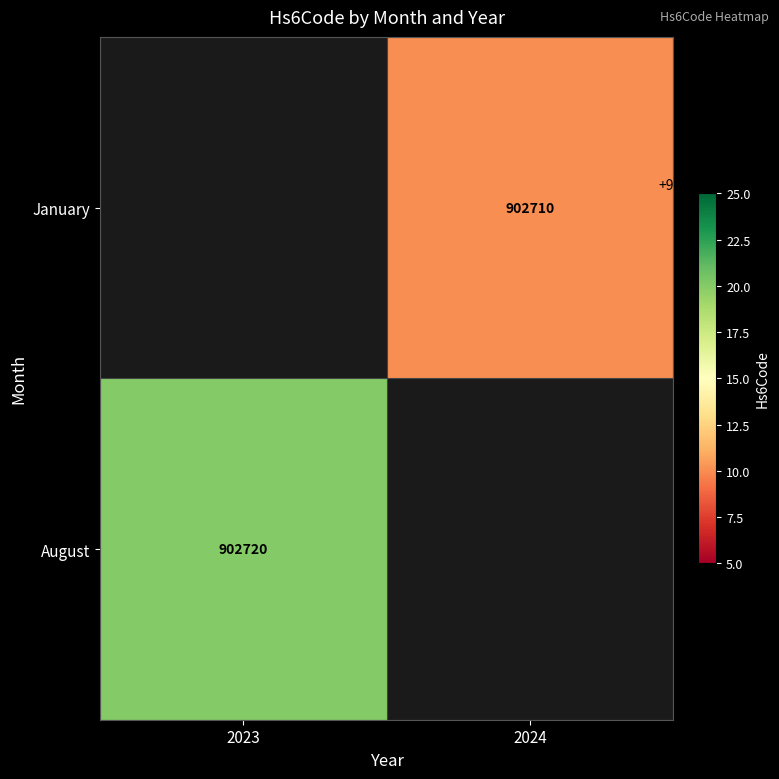

Is the value of January at 2024 greater than the value of August at 2023?

No